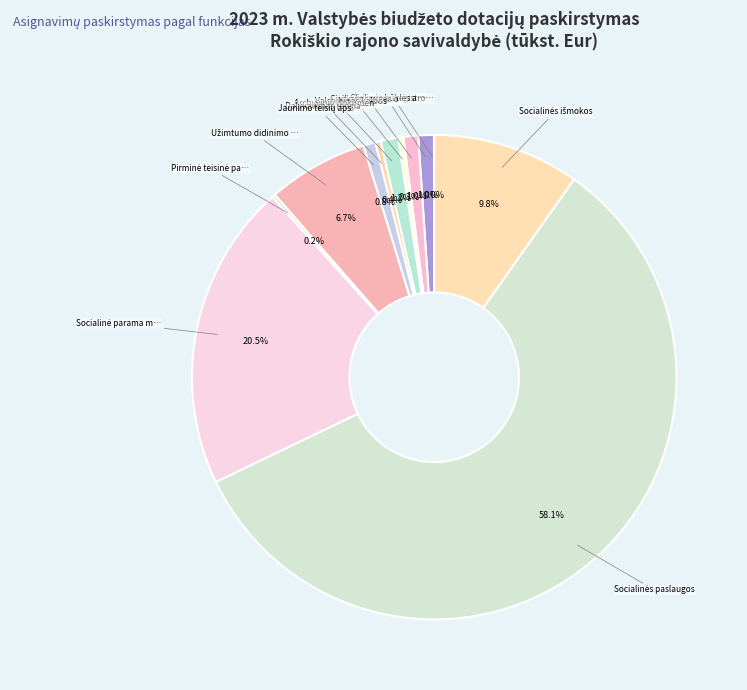

Which category has the smallest portion of the pie?

Gyventojų registro tvarkymas